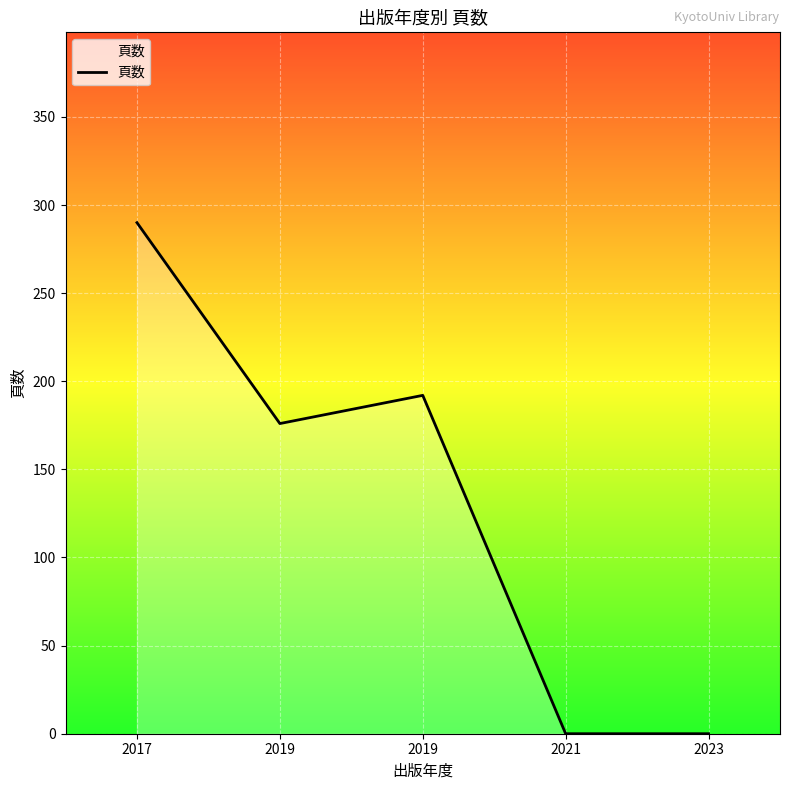

Reading right to left, transcribe all the data shown in this chart.

2023=0	2021=0	2019=192	2019=176	2017=290